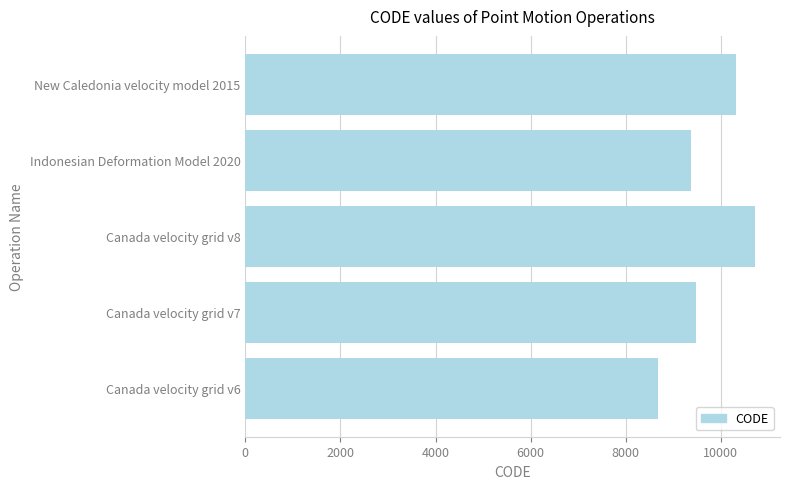

What is the change in value from Canada velocity grid v8 to Indonesian Deformation Model 2020?

-1332